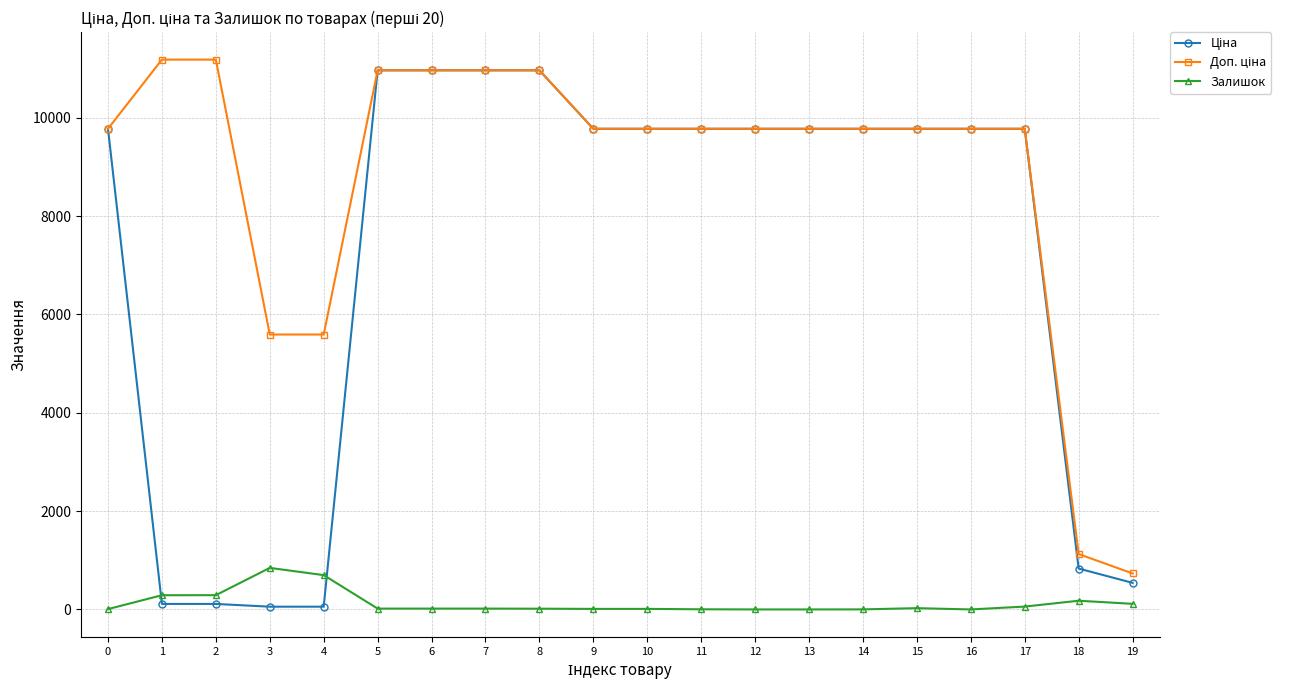

What is the maximum value shown in the chart?

11182.0